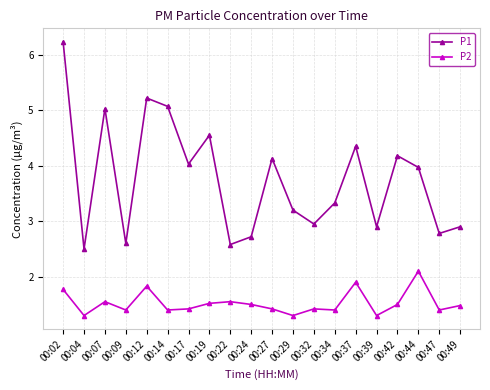

True or false: P1 has a value of 2.7 at 00:24.

True